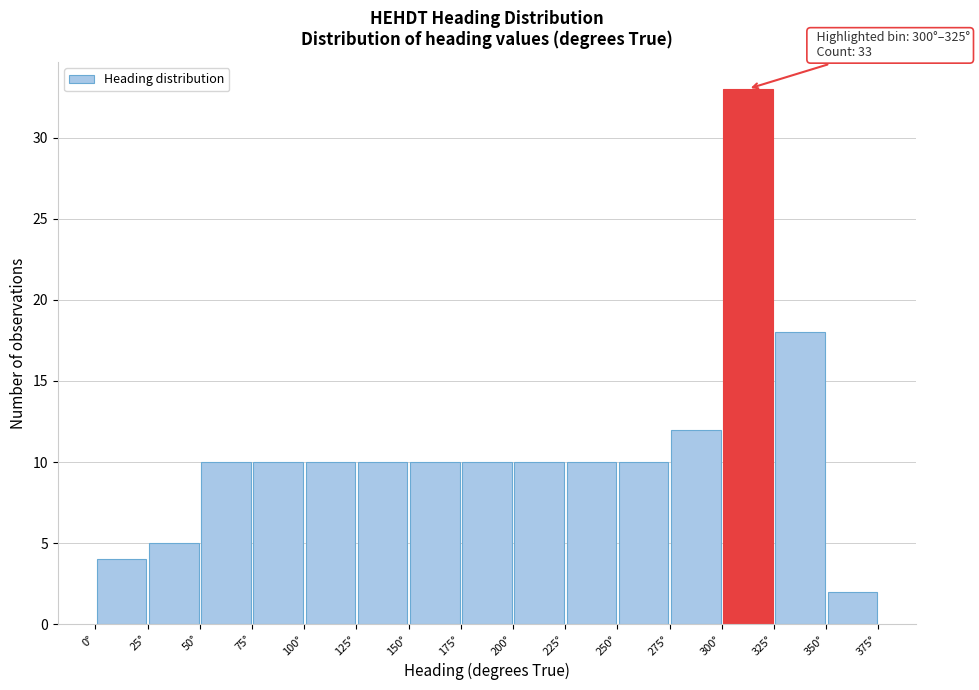

Over which range of the x-axis is the bar tallest?

300 to 325